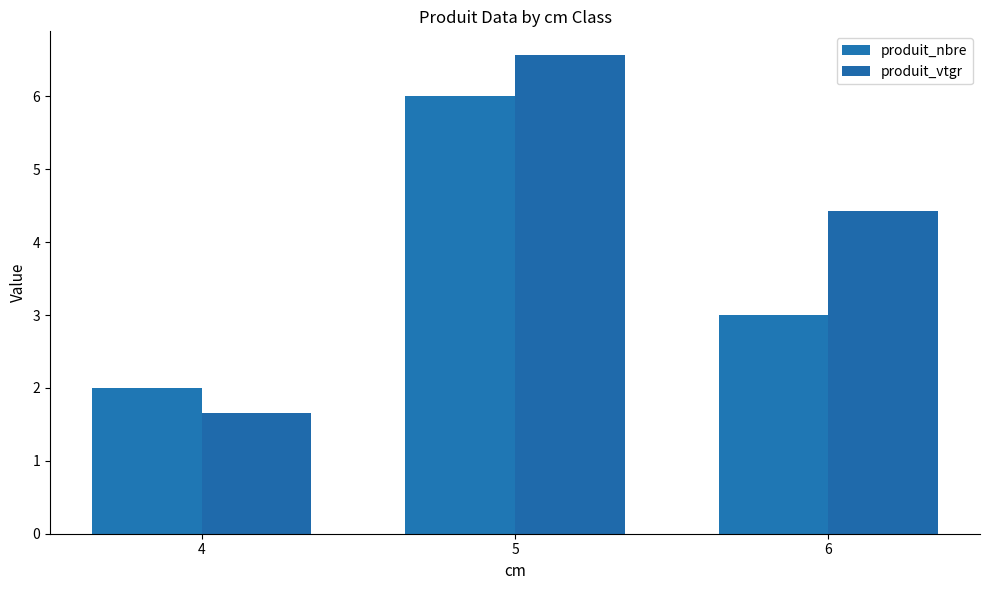

How many data points in produit_vtgr are less than 4?

1